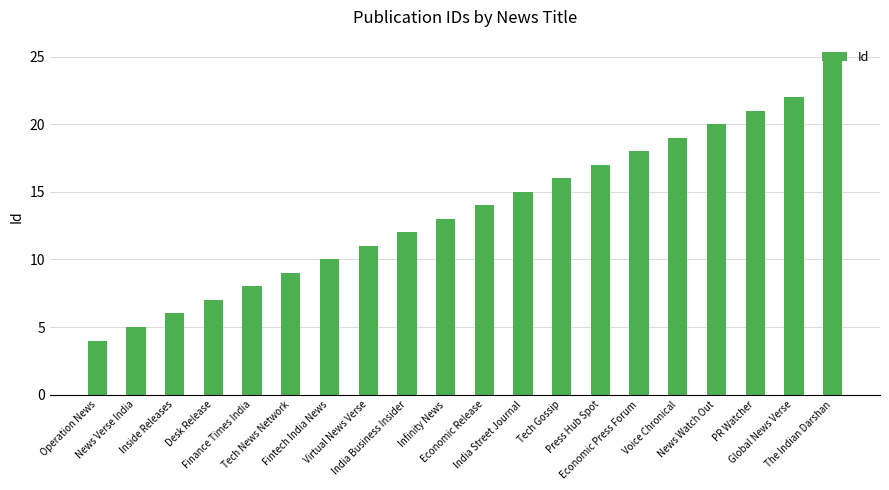

List the labels in order of value, largest first.

The Indian Darshan, Global News Verse, PR Watcher, News Watch Out, Voice Chronical, Economic Press Forum, Press Hub Spot, Tech Gossip, India Street Journal, Economic Release, Infinity News, India Business Insider, Virtual News Verse, Fintech India News, Tech News Network, Finance Times India, Desk Release, Inside Releases, News Verse India, Operation News